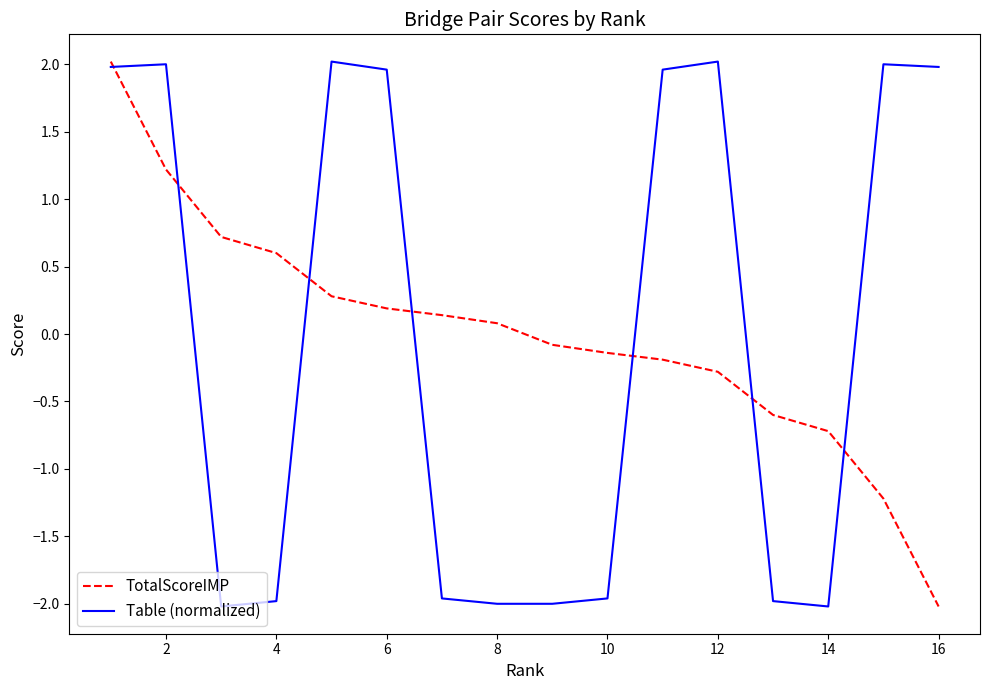

What is the greatest value displayed?

2.0